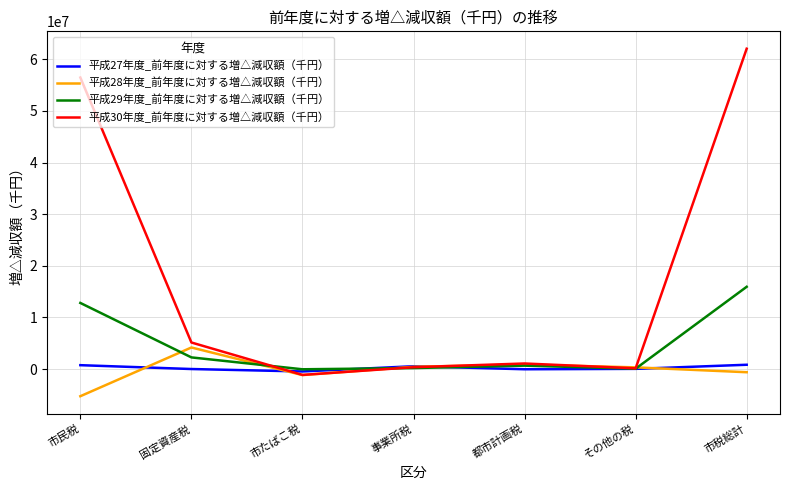

In 平成29年度_前年度に対する増△減収額（千円）, how many points are lower than both neighbors (excluding endpoints)?

2